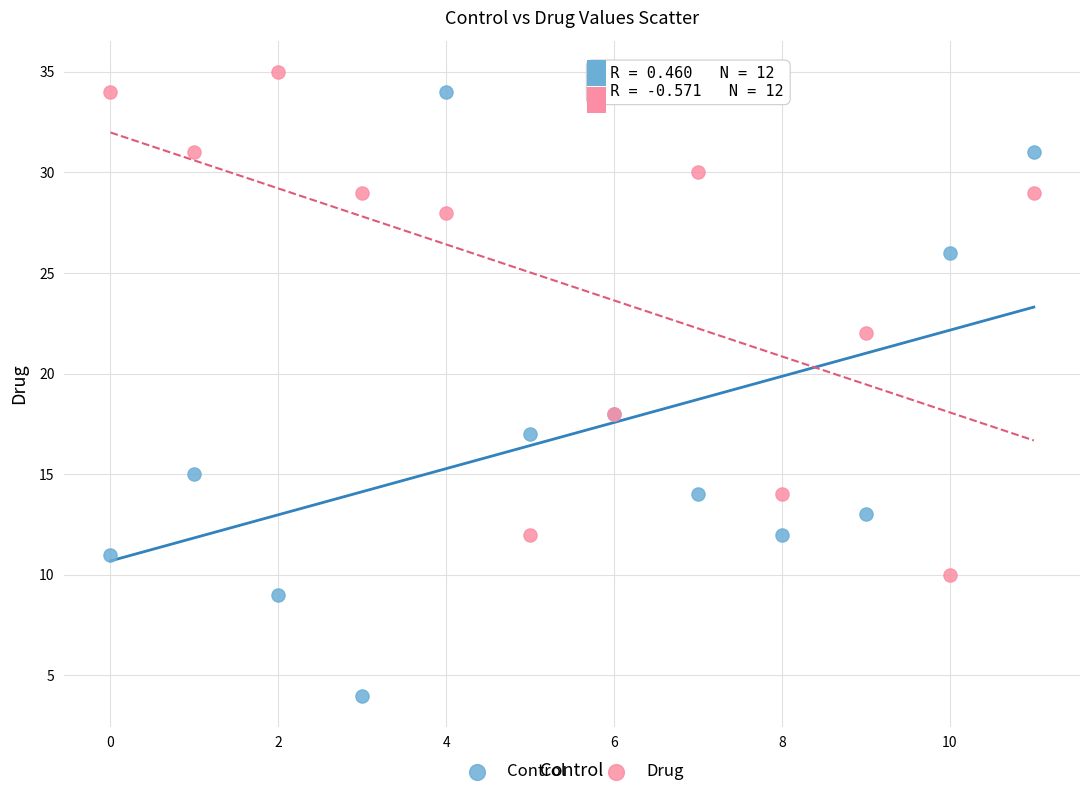

What are all the series names shown in the legend?

Control, Drug